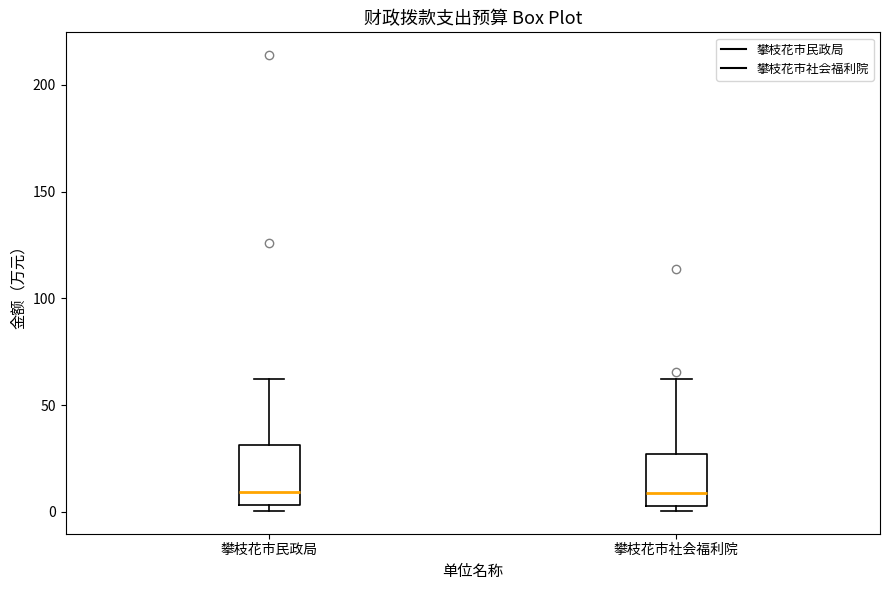

Reading left to right, read every box against the y-axis: the position of its median line, the range the box covers, and the ends of its whiskers. The values are not printed on the chart, so give them approximately, as read against the axis.

攀枝花市民政局: median 10, box 5 to 30, whiskers 0 to 60
攀枝花市社会福利院: median 10, box 5 to 25, whiskers 0 to 60